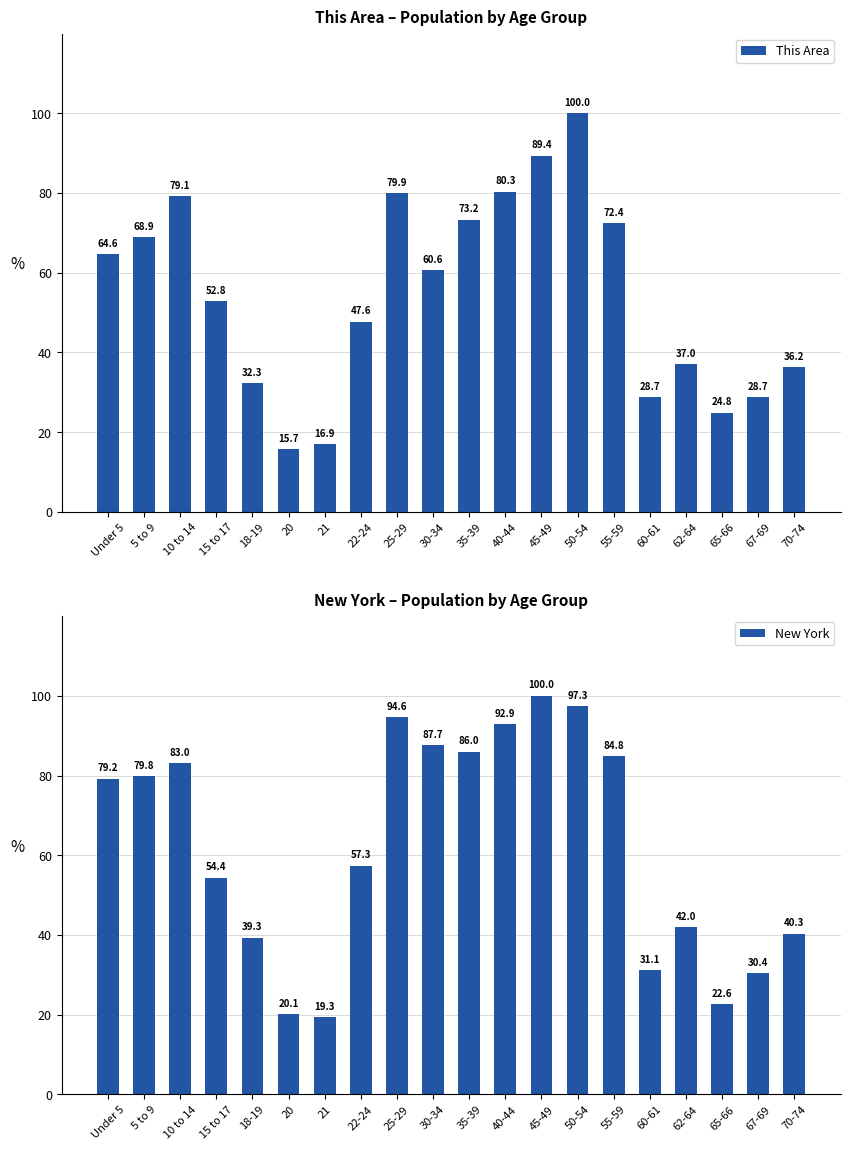

Which has a higher value, 35-39 or Under 5?

35-39